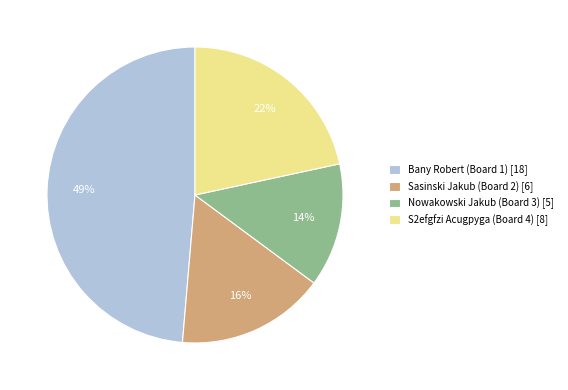

Between Nowakowski Jakub (Board 3) [5] and S2efgfzi Acugpyga (Board 4) [8], which is larger?

S2efgfzi Acugpyga (Board 4) [8]